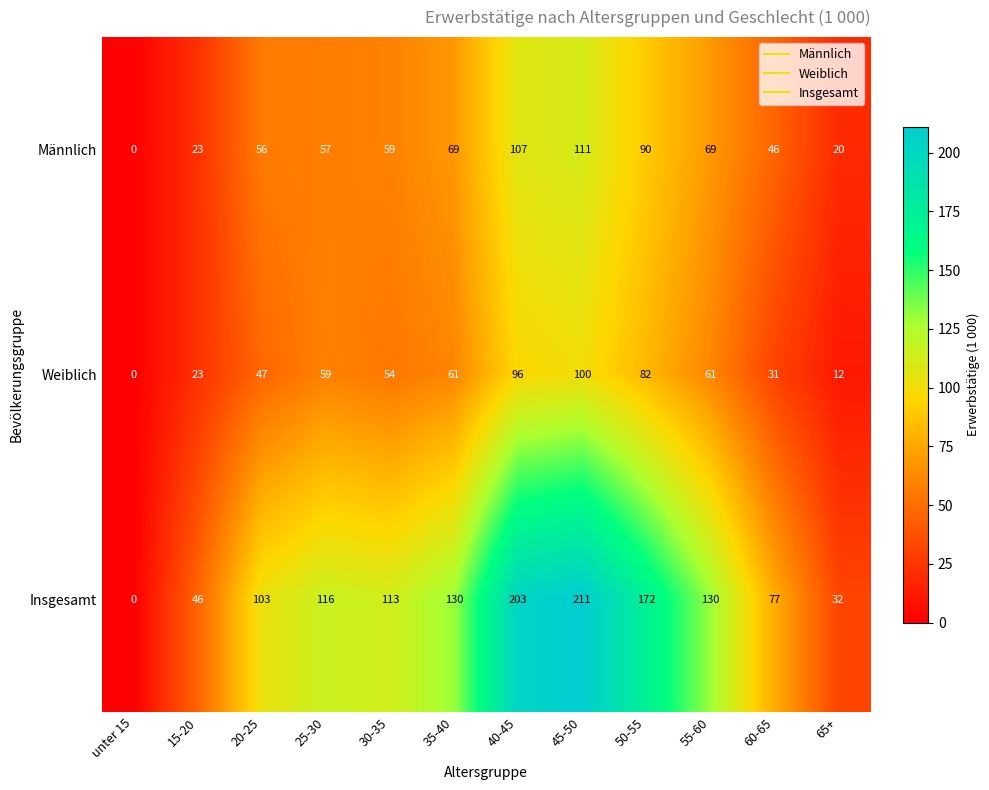

What is the total value across all series at 15-20?

92